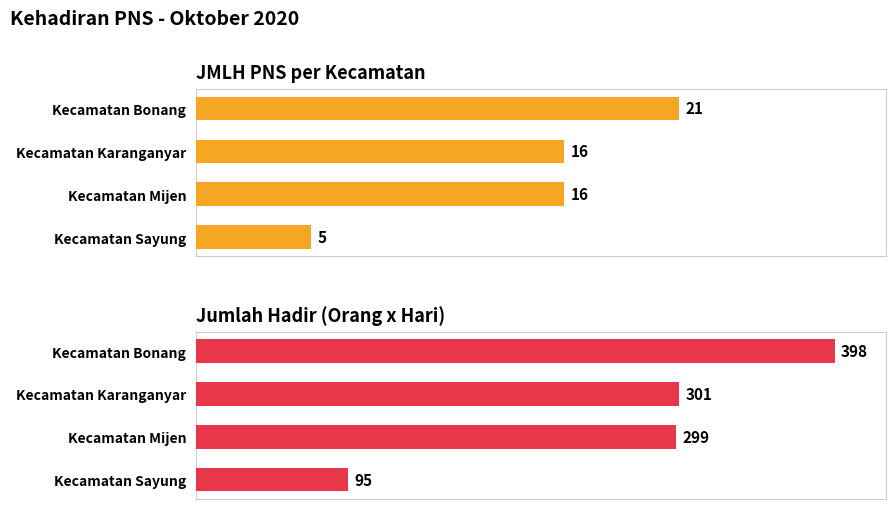

Reading left to right, extract all data points from this chart.

Jumlah PNS: 0=21	1=16	2=16	3=5
Jumlah Hadir (Orang x Hari): 0=398	1=301	2=299	3=95